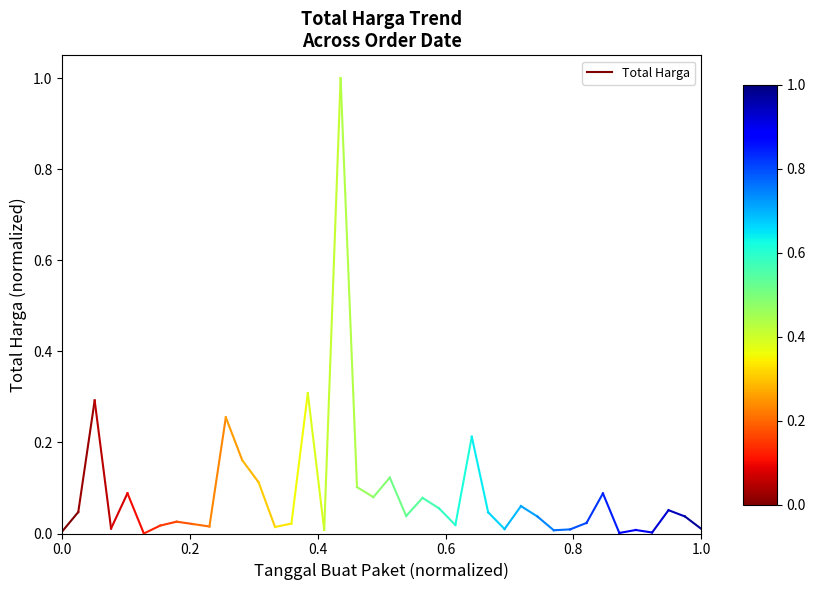

True or false: the data shows 0.0 at 0.2.

True